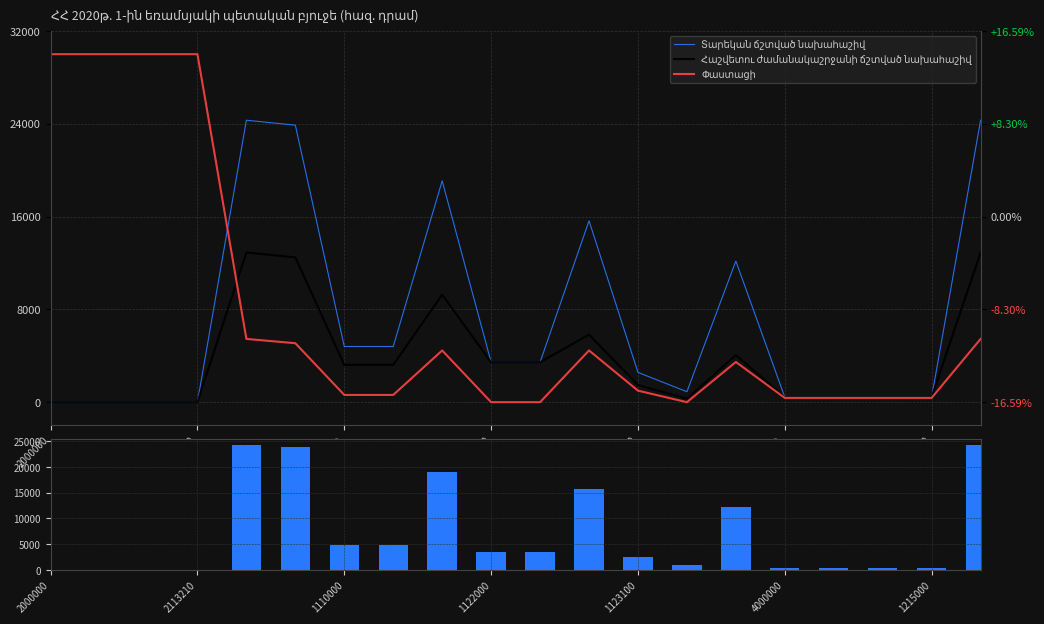

Which category has the highest value across all series?

2000000